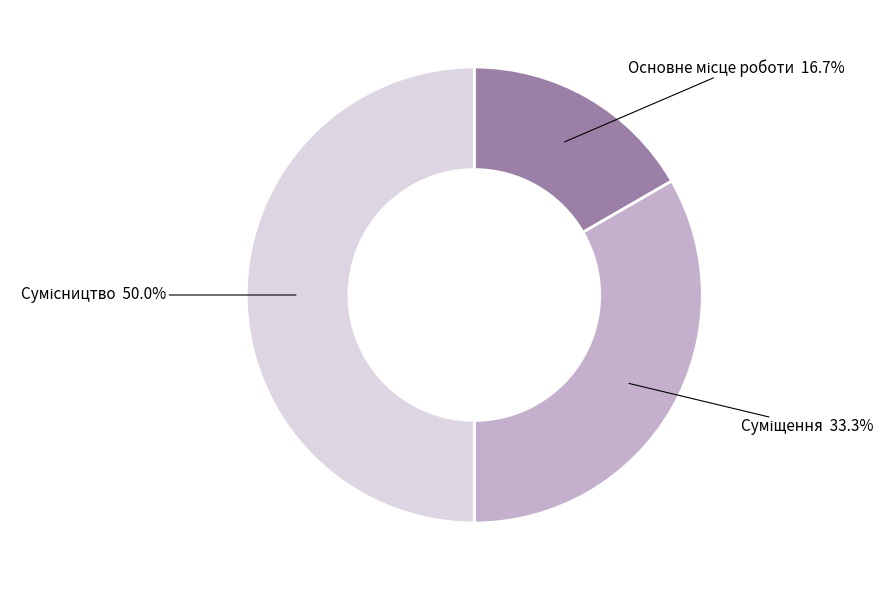

To the nearest percent, what is the difference between the largest and smallest slice percentages?

33%